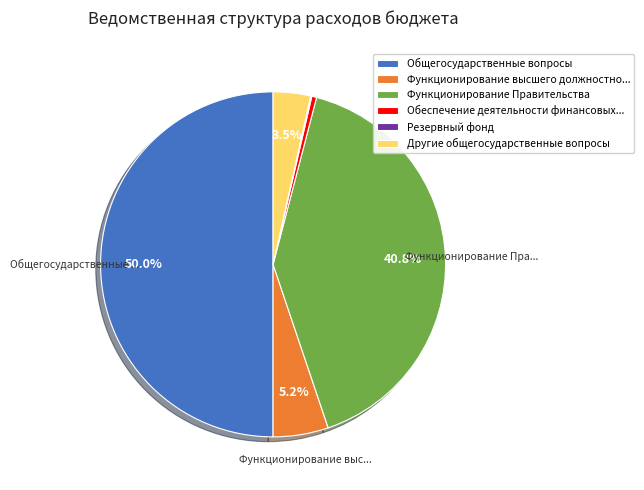

Which slice is the largest?

Общегосударственные вопросы